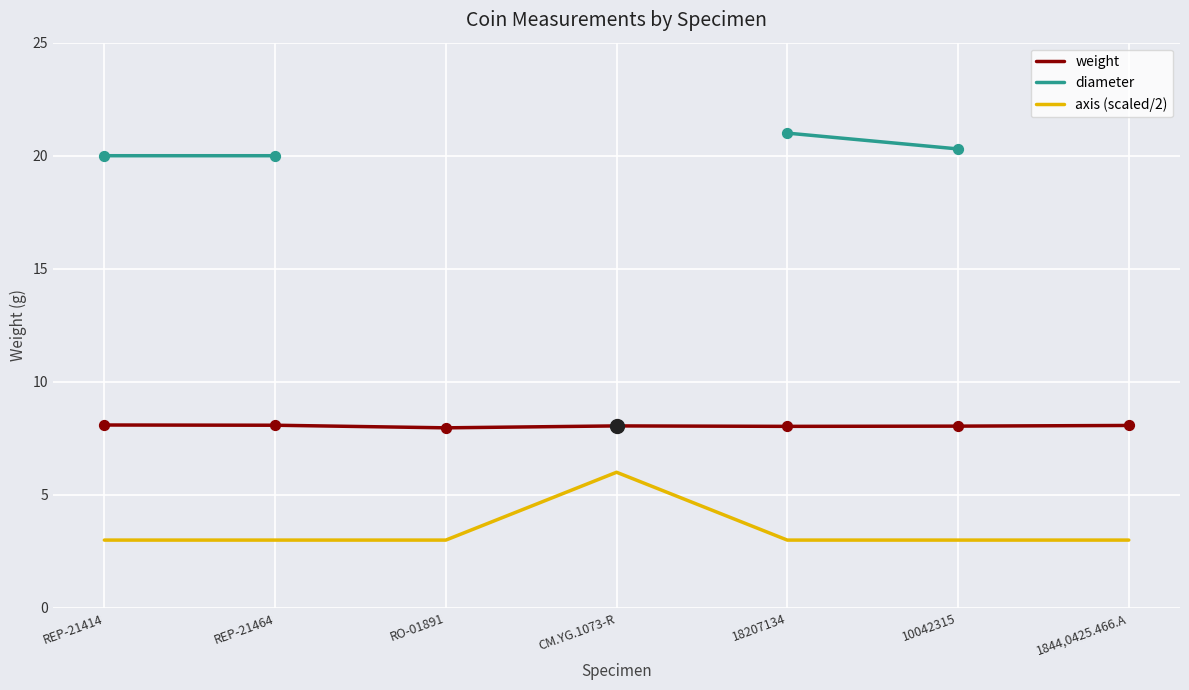

What is the total value across all series at REP-21414?

31.1